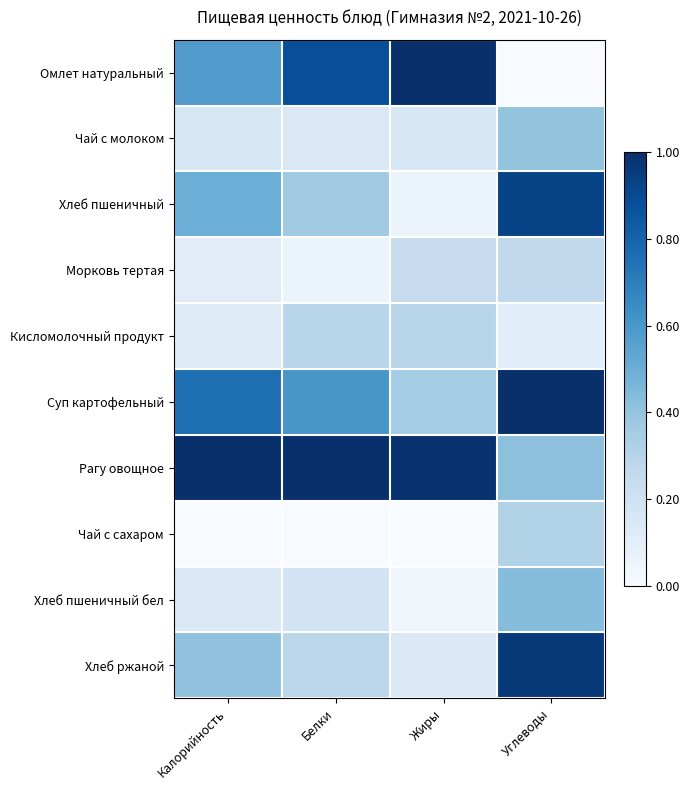

At Углеводы, list the series in order from smallest to largest.

Омлет натуральный, Кисломолочный продукт, Морковь тертая, Чай с сахаром, Чай с молоком, Рагу овощное, Хлеб пшеничный бел, Хлеб пшеничный, Хлеб ржаной, Суп картофельный